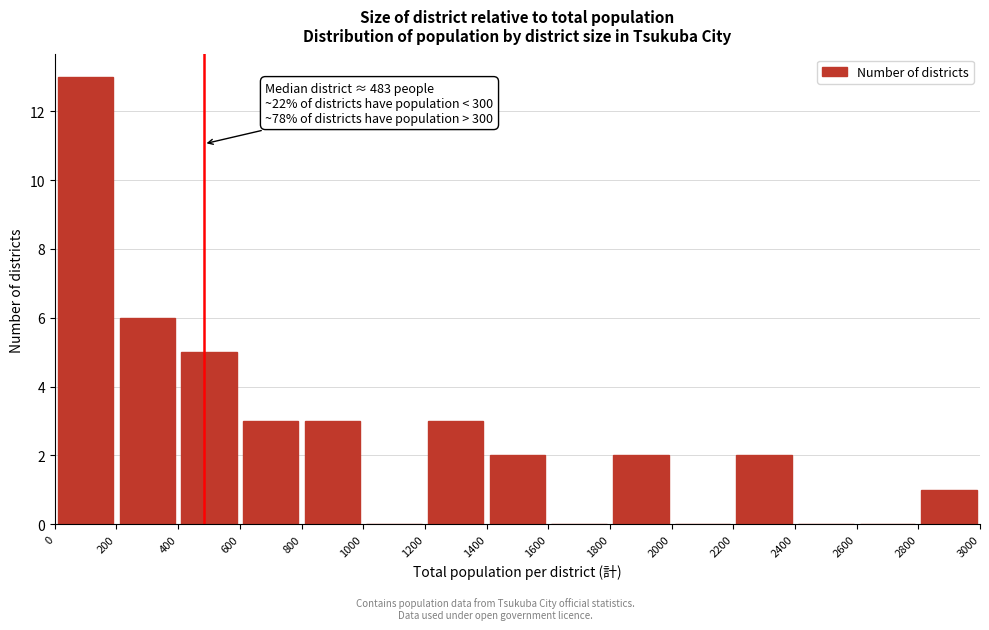

Which range on the x-axis has the tallest bar?

0 to 200